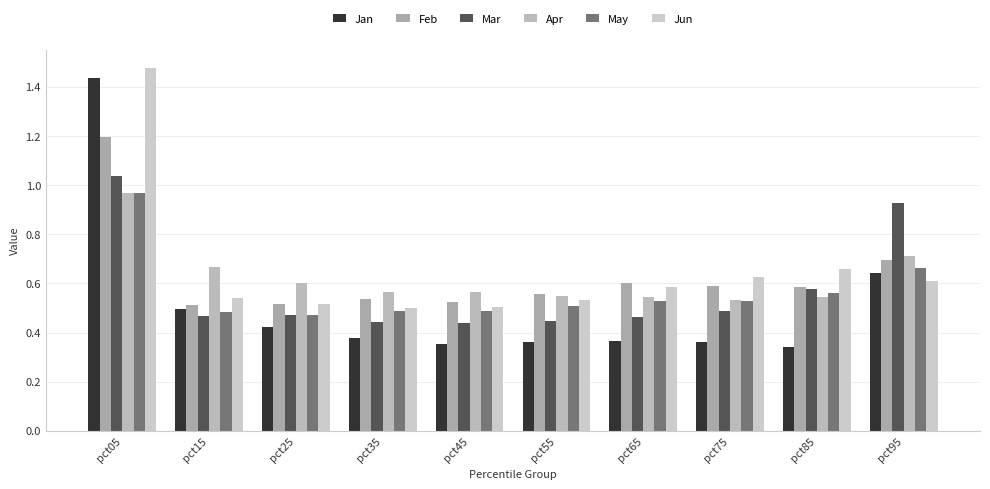

Count the number of data series in this chart.

6